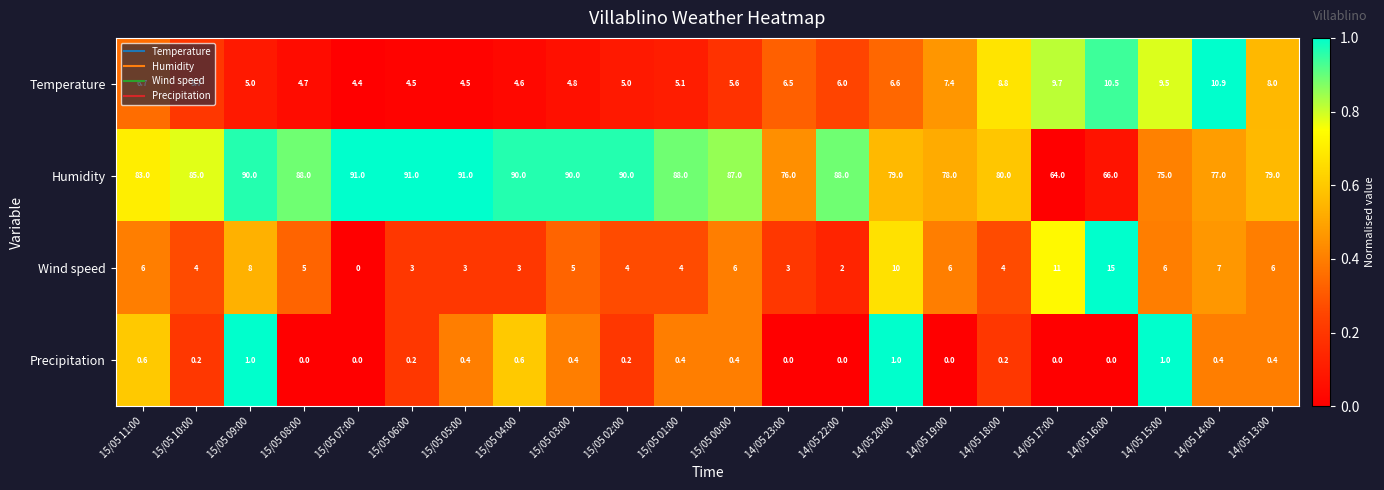

How many series are shown in this chart?

4